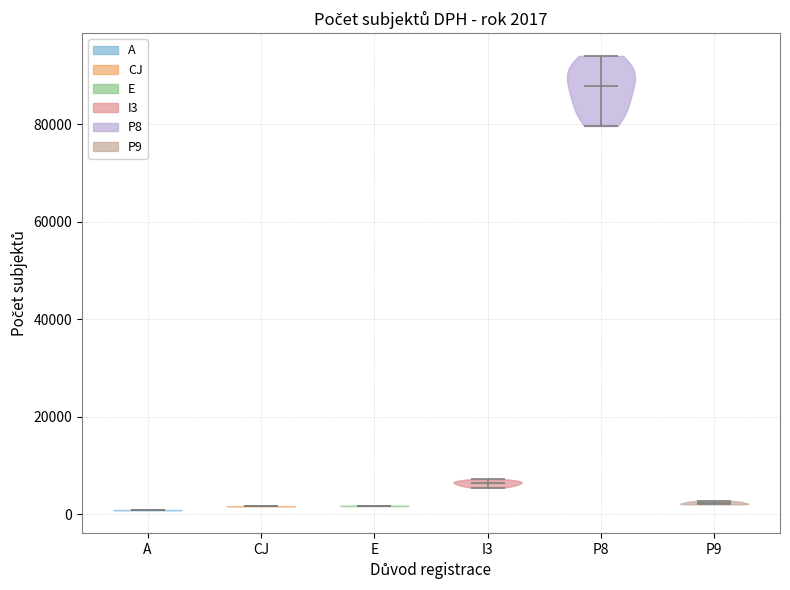

Which violin has the highest median line?

P8